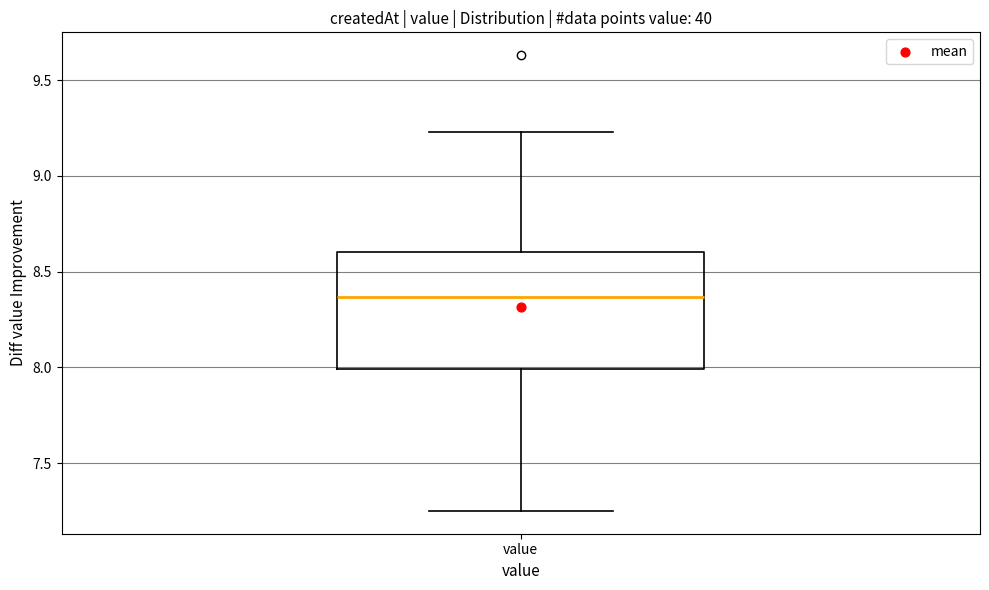

Where does the median line of the box for value sit on the y-axis? The values are not printed on the chart, so give them approximately, as read against the axis.

8.35